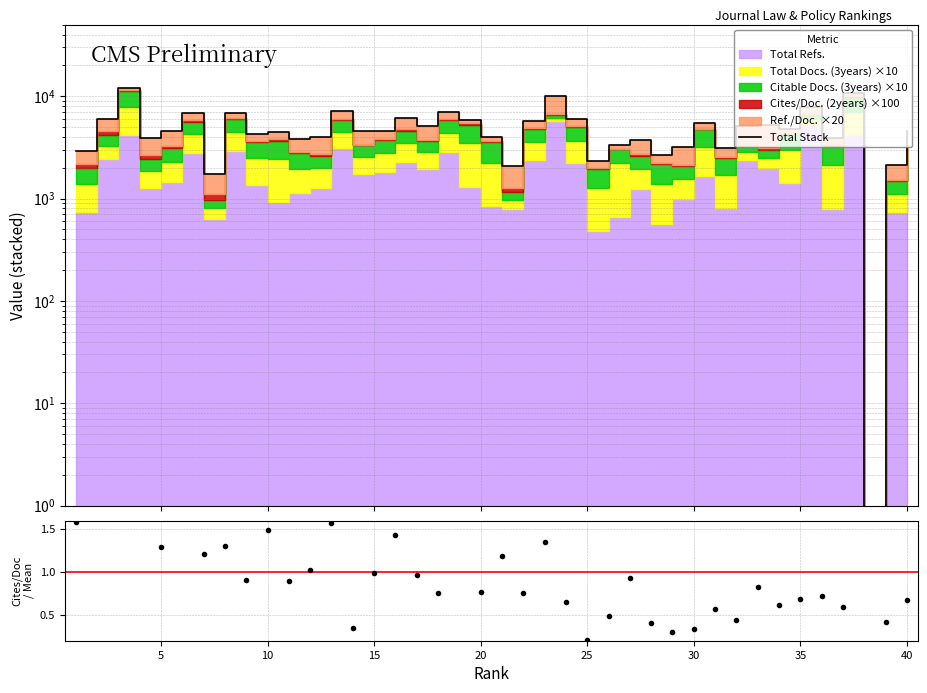

The Cites/Doc ratio series shows 0.5 at 40. True or false?

False